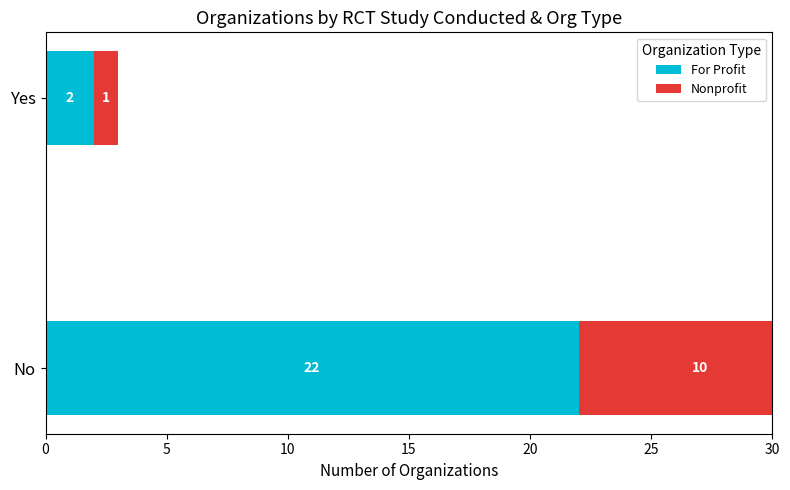

What is the difference between the maximum and minimum values in the Nonprofit series?

9